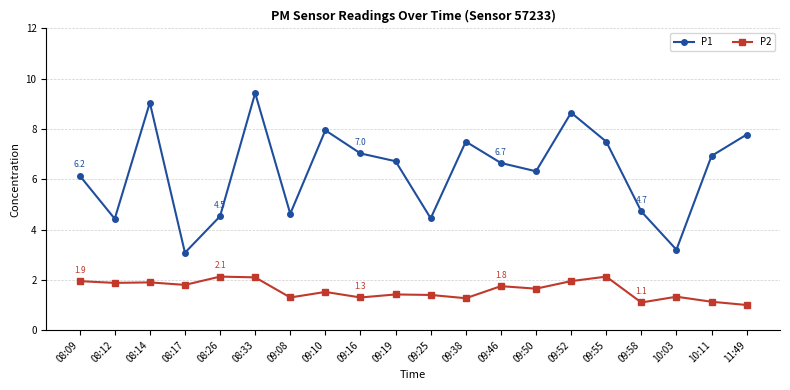

Rank the series at 11:49 from lowest to highest value.

P2, P1